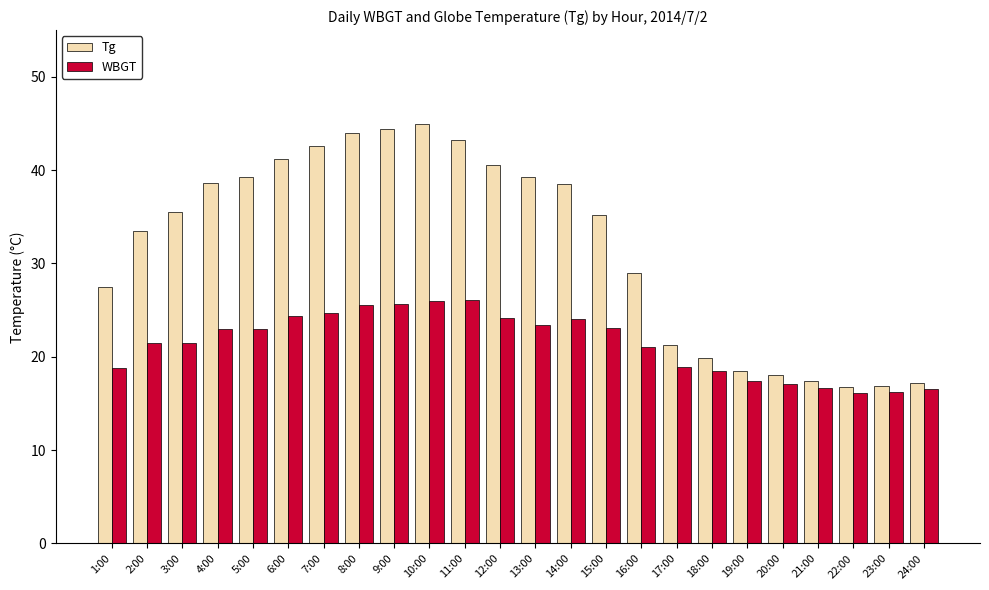

What is the approximate value of Tg at 14:00?

38.5